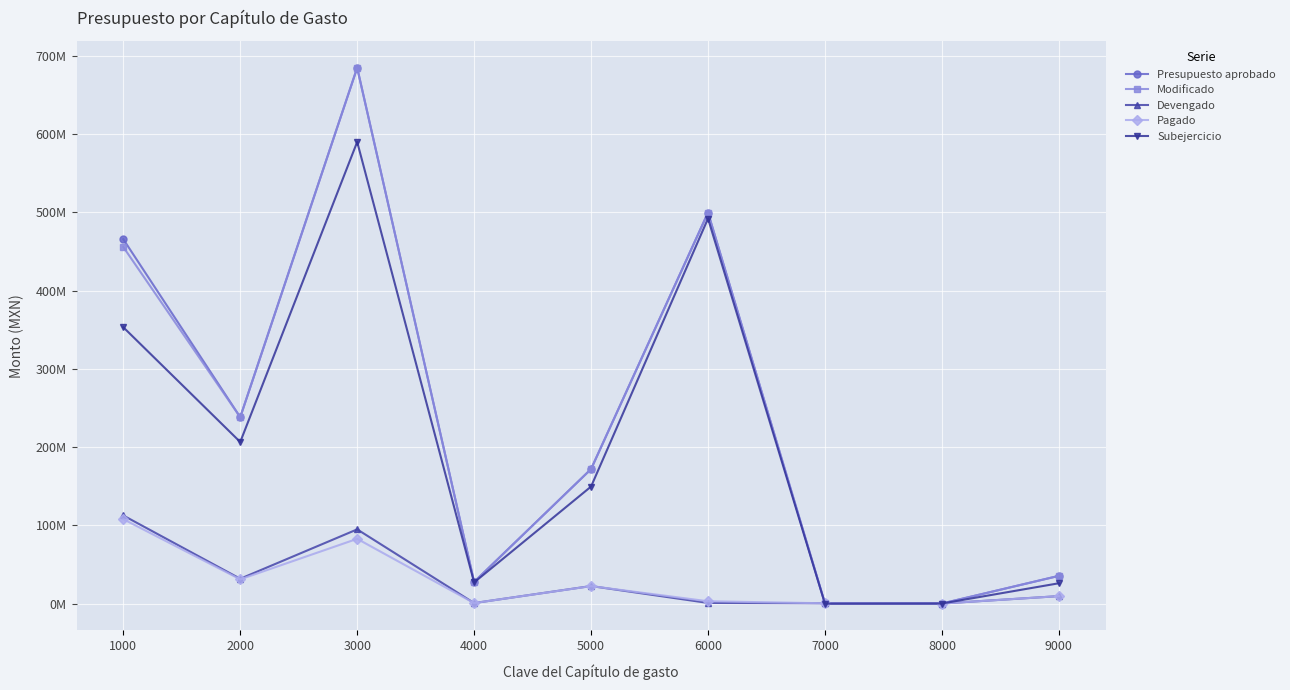

What is the difference between the second highest and minimum values in the Presupuesto aprobado series?

499577699.3